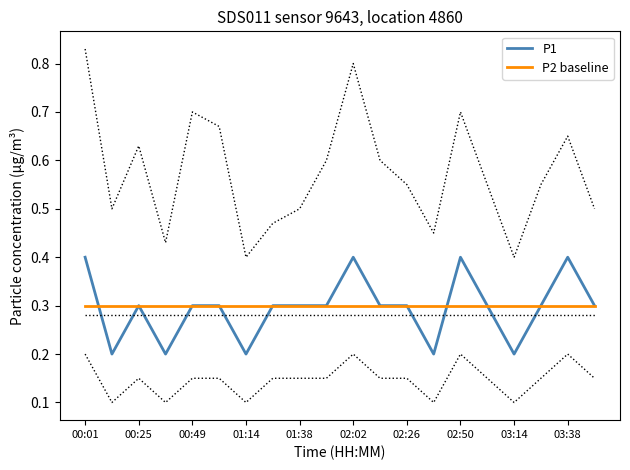

List the series in order of their overall mean, lowest first.

P1, P2 baseline